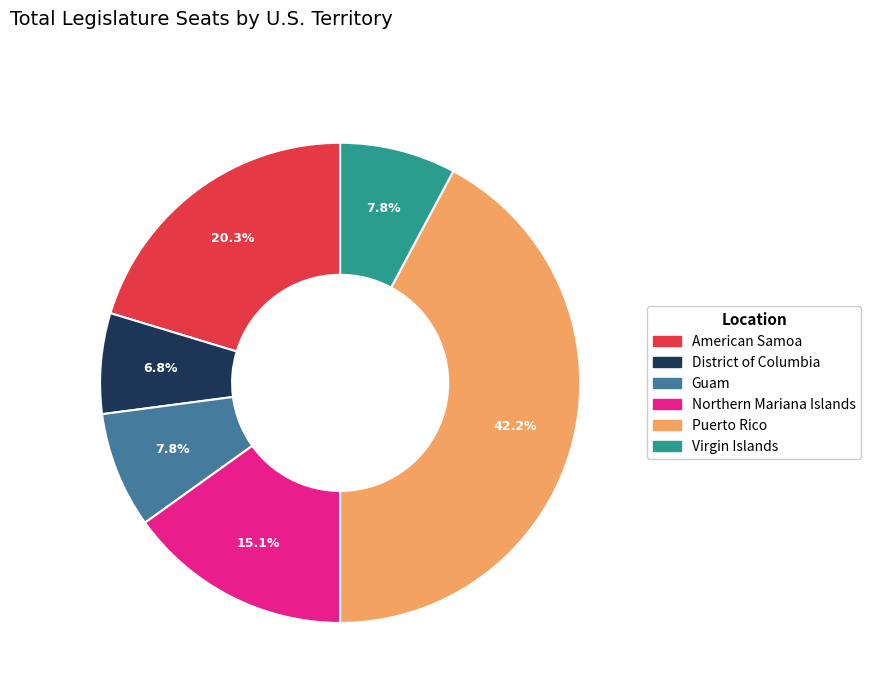

What percentage is the Puerto Rico slice, to the nearest percent?

42%